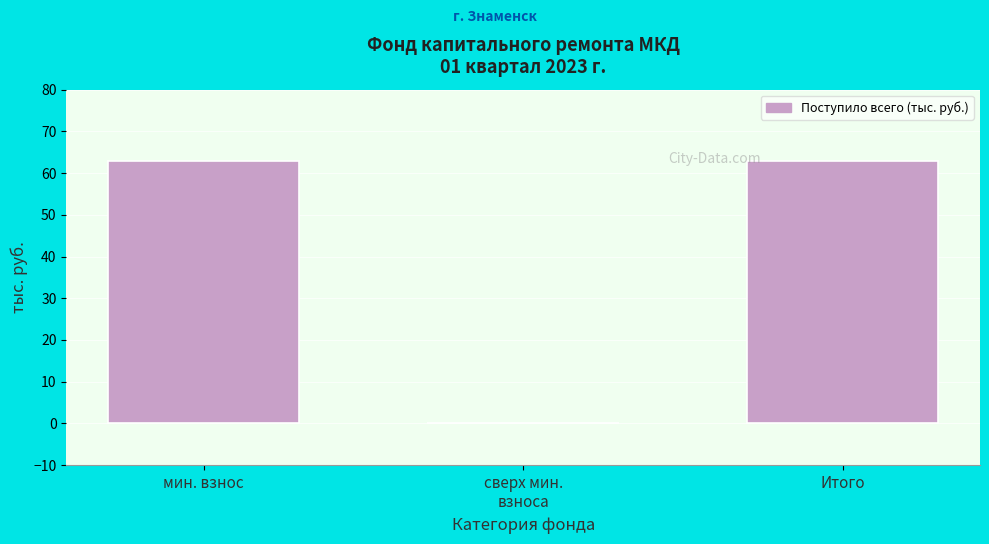

Approximately how many times larger is the value at Итого compared to мин. взнос?

1.0